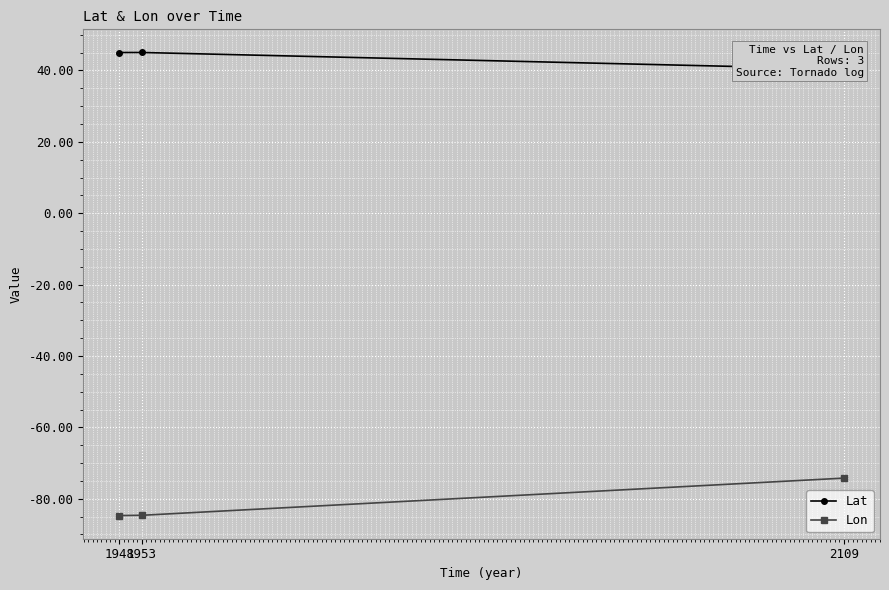

List the series in order of their overall mean, lowest first.

Lon, Lat